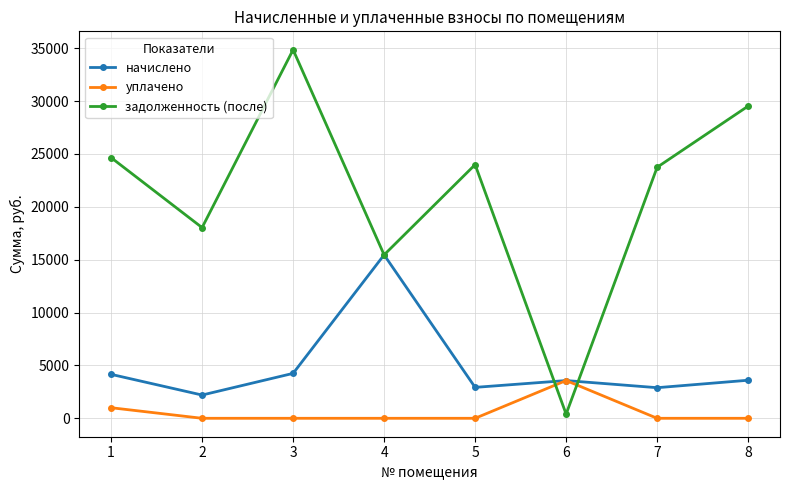

How many intersections are there between задолженность (после) and уплачено?

2